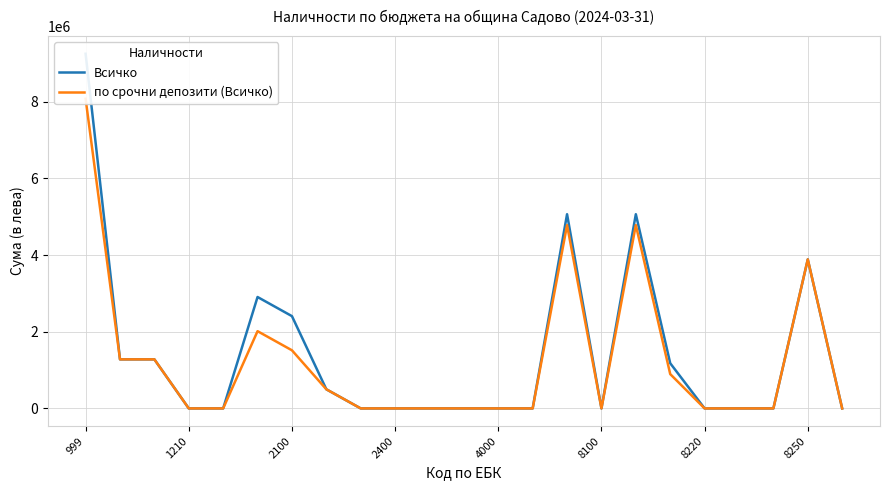

Which has a higher value, 8100 or 16?

16